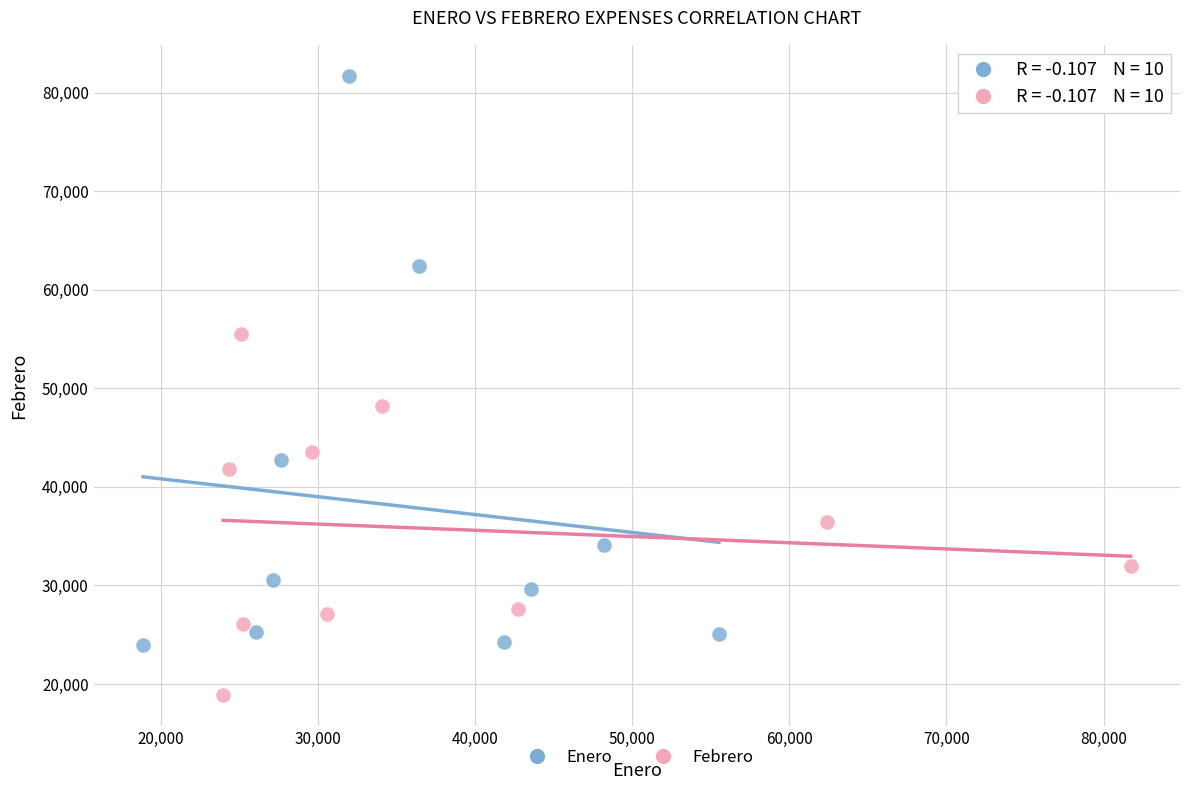

Which series reaches the maximum Y coordinate?

Enero